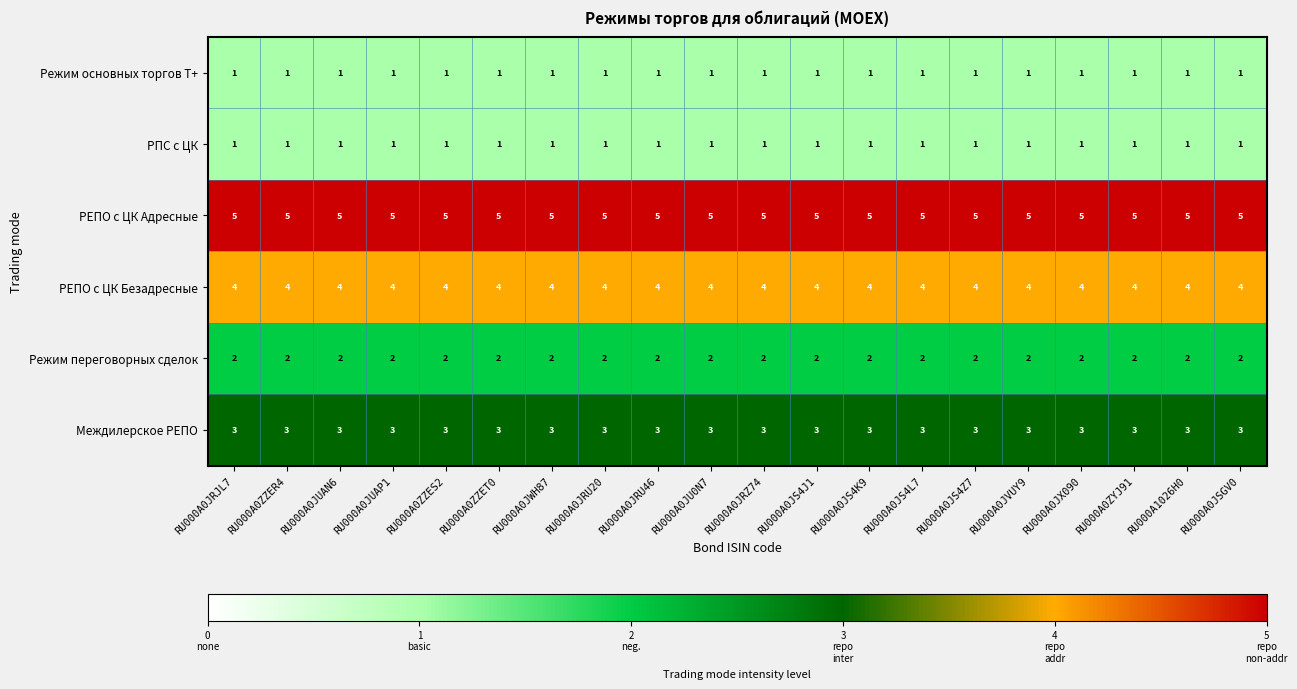

What is the sum of the РЕПО с ЦК Безадресные values at RU000A0JS4K9 and RU000A0ZZES2?

8